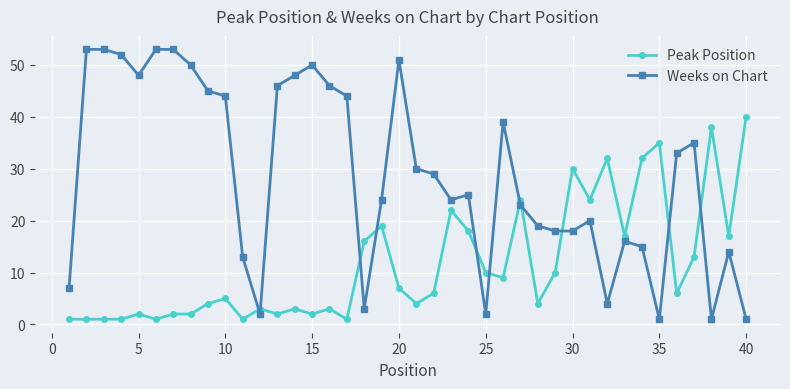

What is the difference between the maximum and minimum values in the Weeks on Chart series?

52